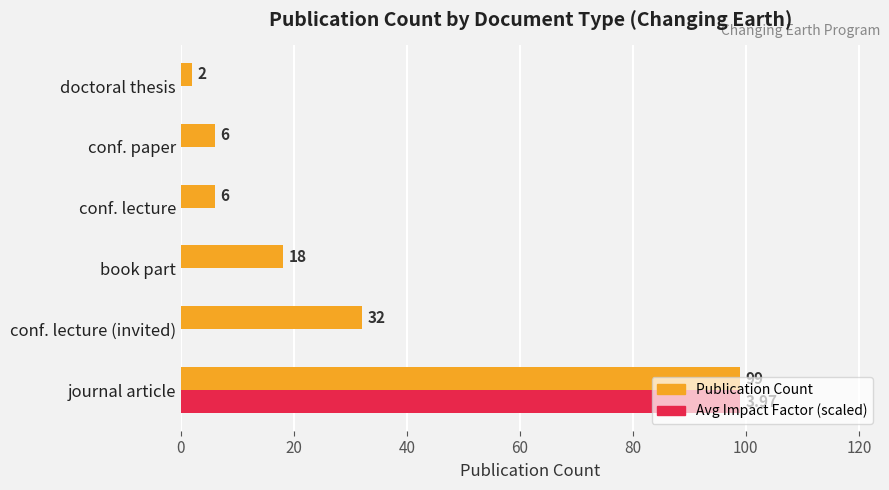

What is the total value across all series at conf. paper?

6